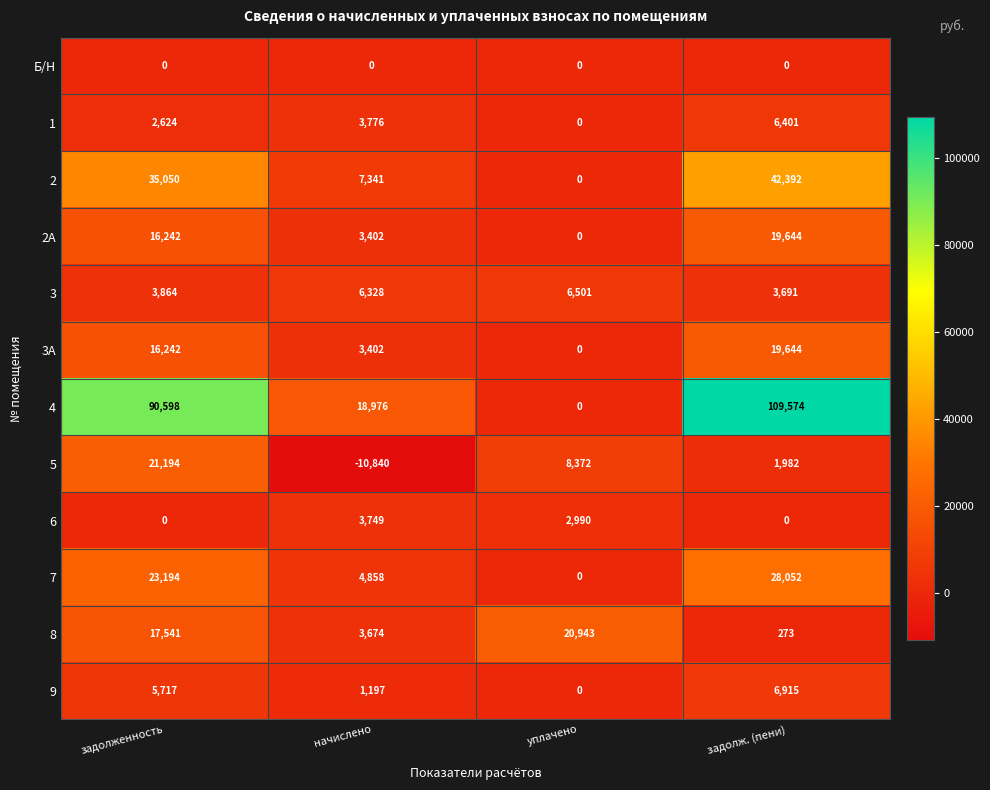

Count the 2А values in the range 3402 to 19644.

3